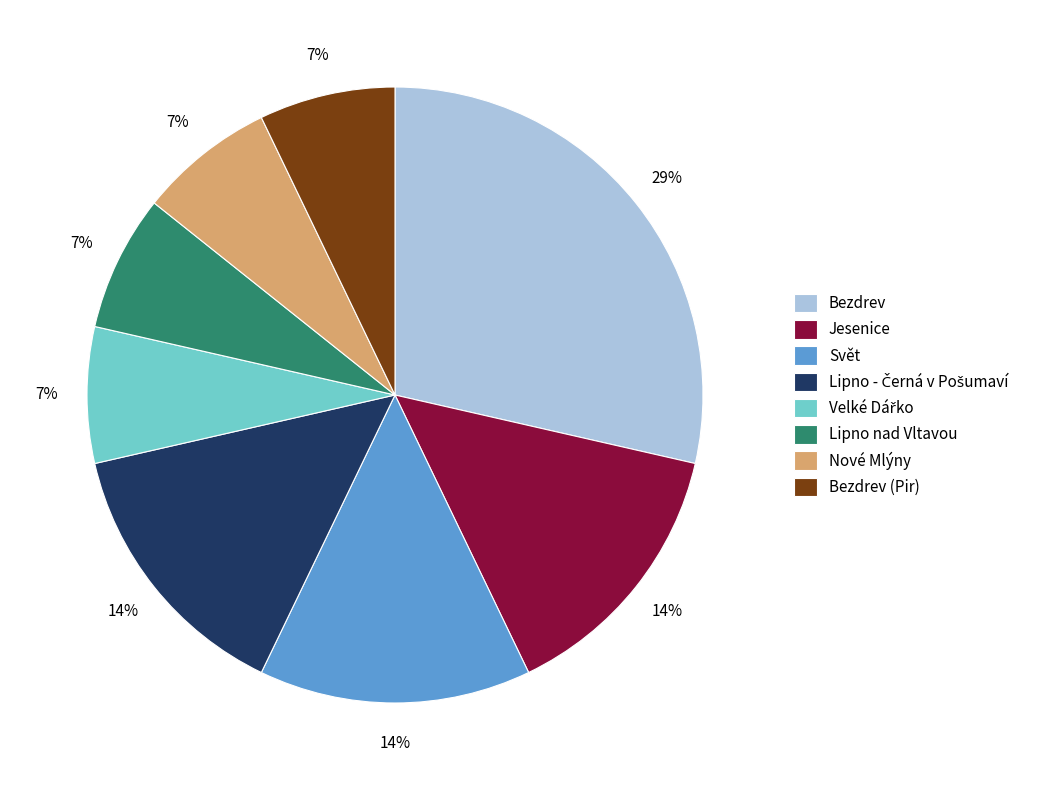

What percentage is the Bezdrev slice, to the nearest percent?

29%